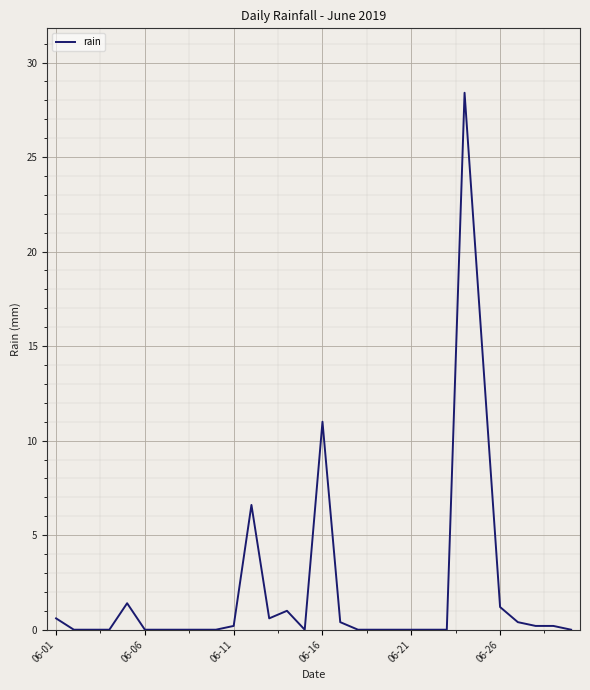

What is the difference between the second highest and second lowest values?

14.8